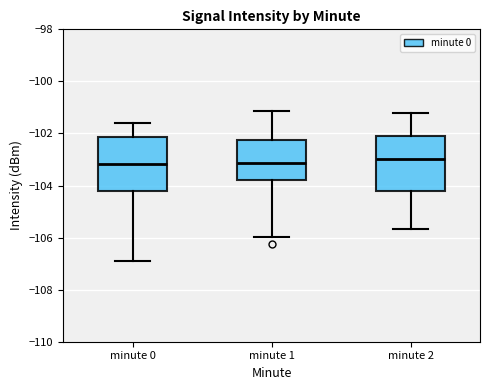

Reading left to right, transcribe this box plot: for each box, give where its median line is, the range the box spans, and where its two whiskers end, as read against the y-axis. The values are not printed on the chart, so give them approximately, as read against the axis.

minute 0: median -103.2, box -104.2 to -102.2, whiskers -106.8 to -101.6
minute 1: median -103.2, box -103.8 to -102.2, whiskers -106.0 to -101.2
minute 2: median -103.0, box -104.2 to -102.2, whiskers -105.6 to -101.2